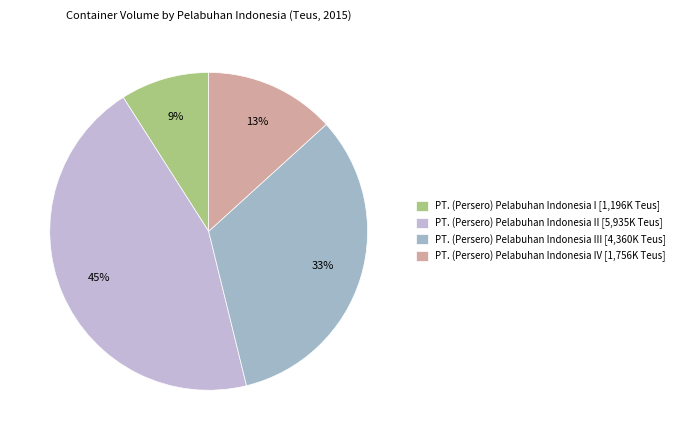

How many segments does this pie chart have?

4